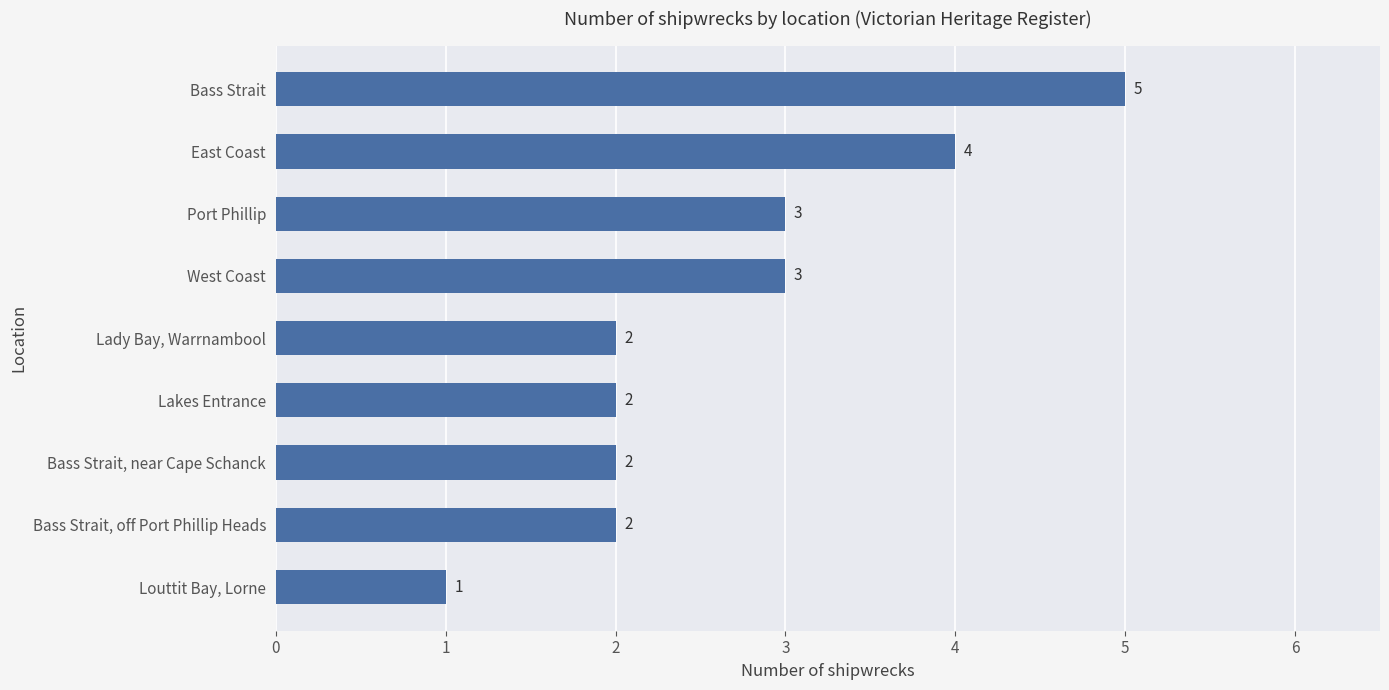

How many values are between 2 and 3?

6